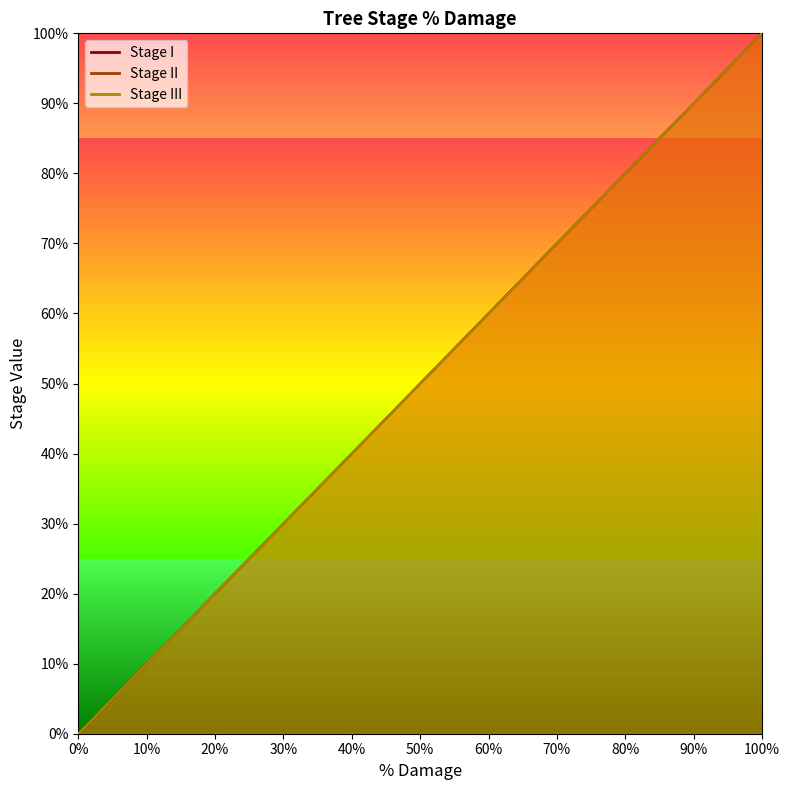

At how many categories does at least one series exceed 0?

20